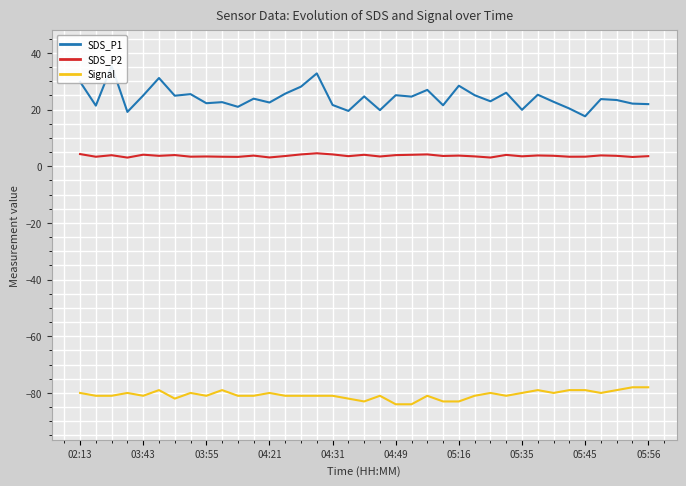

How many interior local peaks does the Signal series have?

9